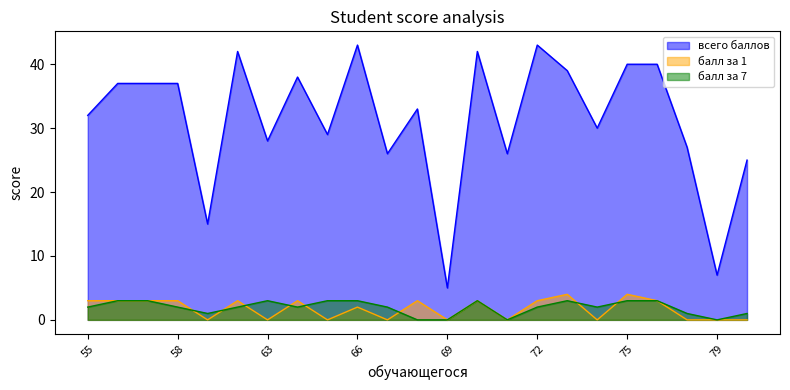

Rank the series by their maximum value, from highest to lowest.

всего баллов, балл за 1, балл за 7